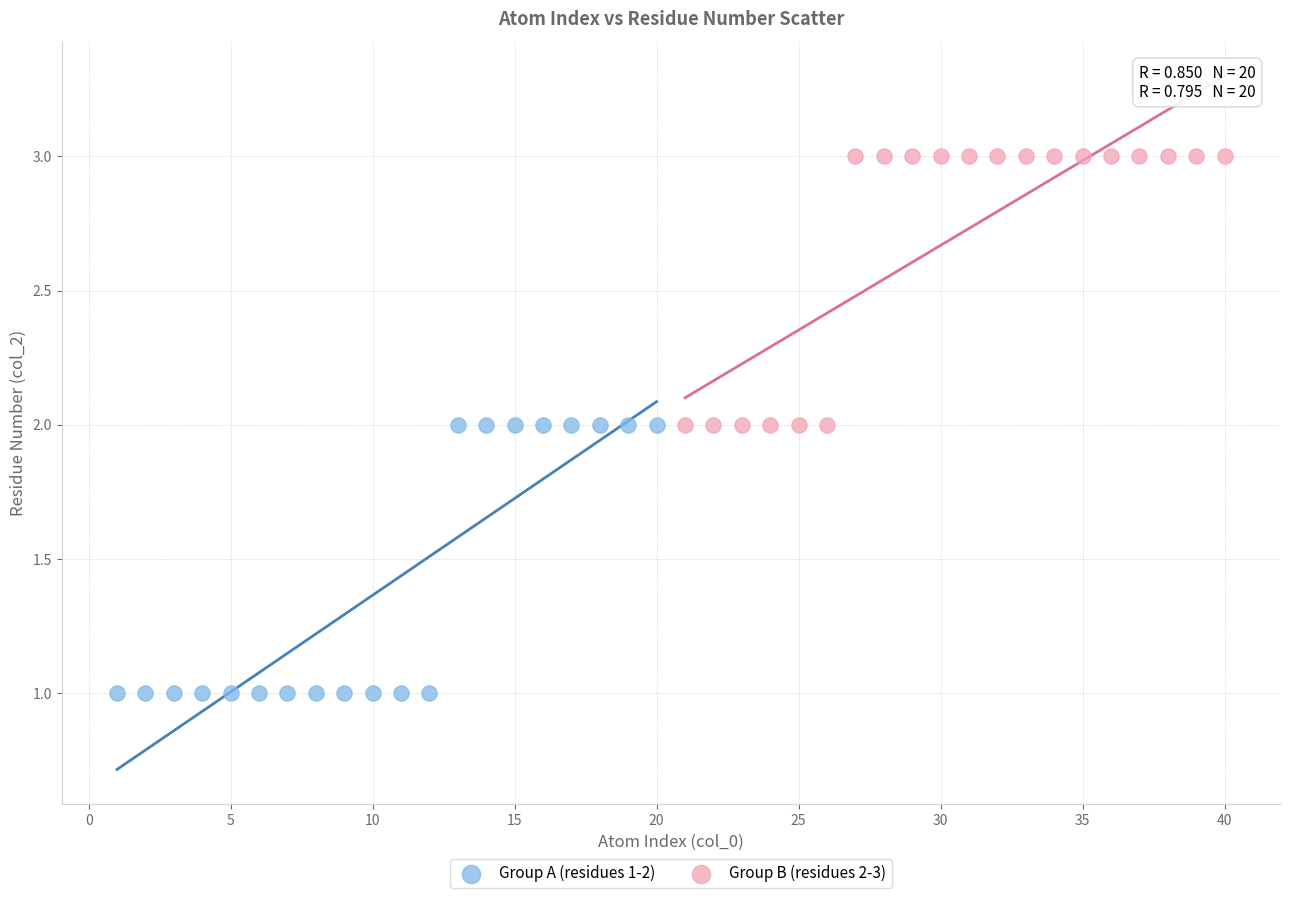

Which series reaches the maximum Y coordinate?

Group B (residues 2-3)